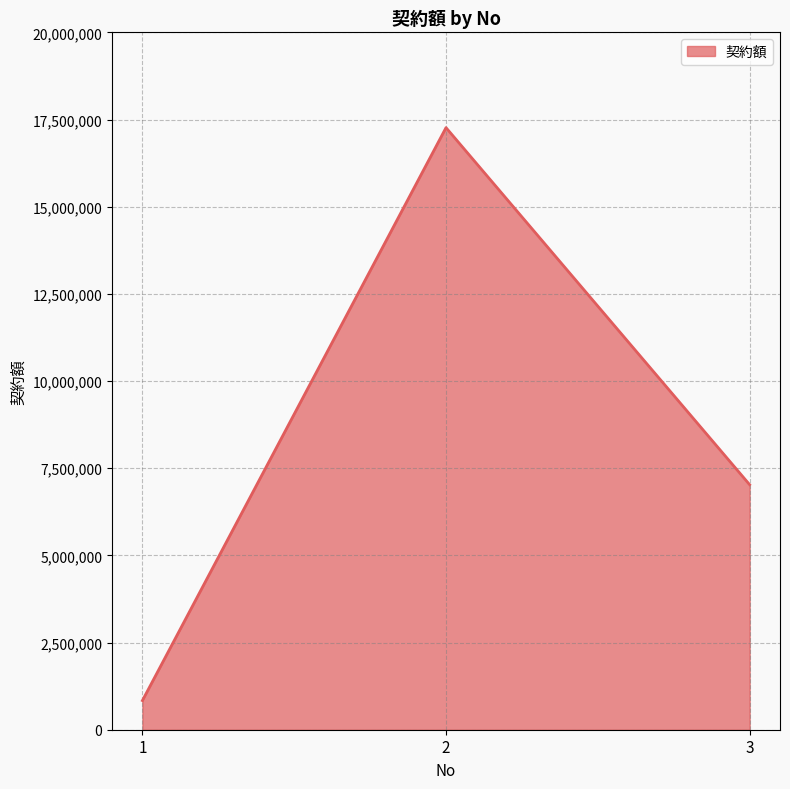

How many lines are shown in the chart?

1